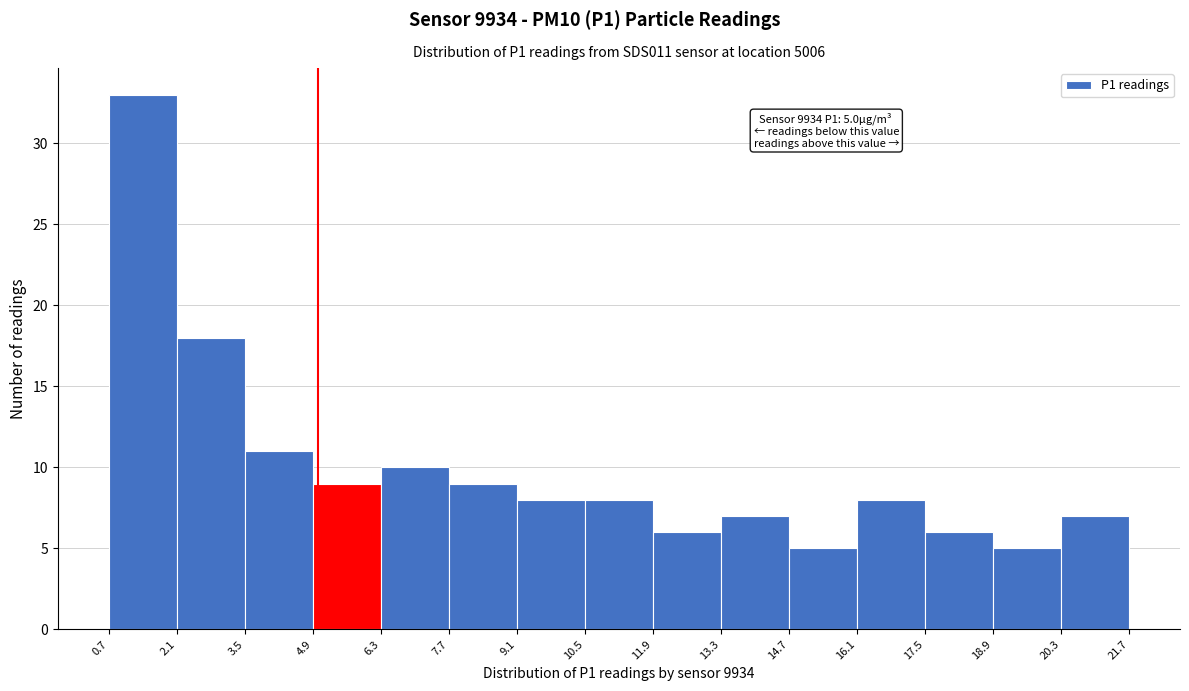

Over which range of the x-axis is the bar tallest?

0.7 to 2.1